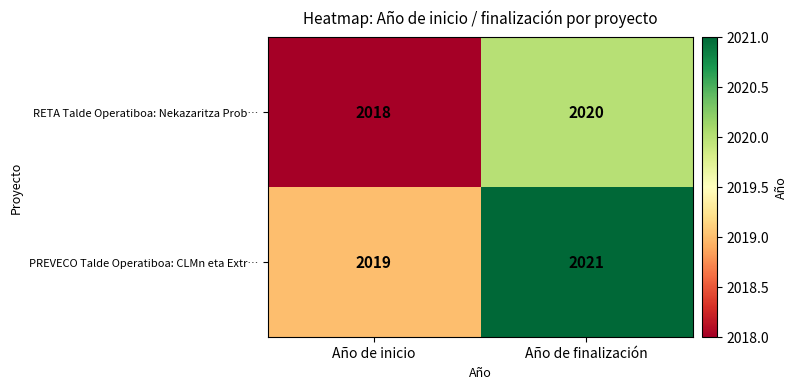

What value does the PREVECO Talde Operatiboa: CLMn eta Extr… series have at Año de finalización?

2021